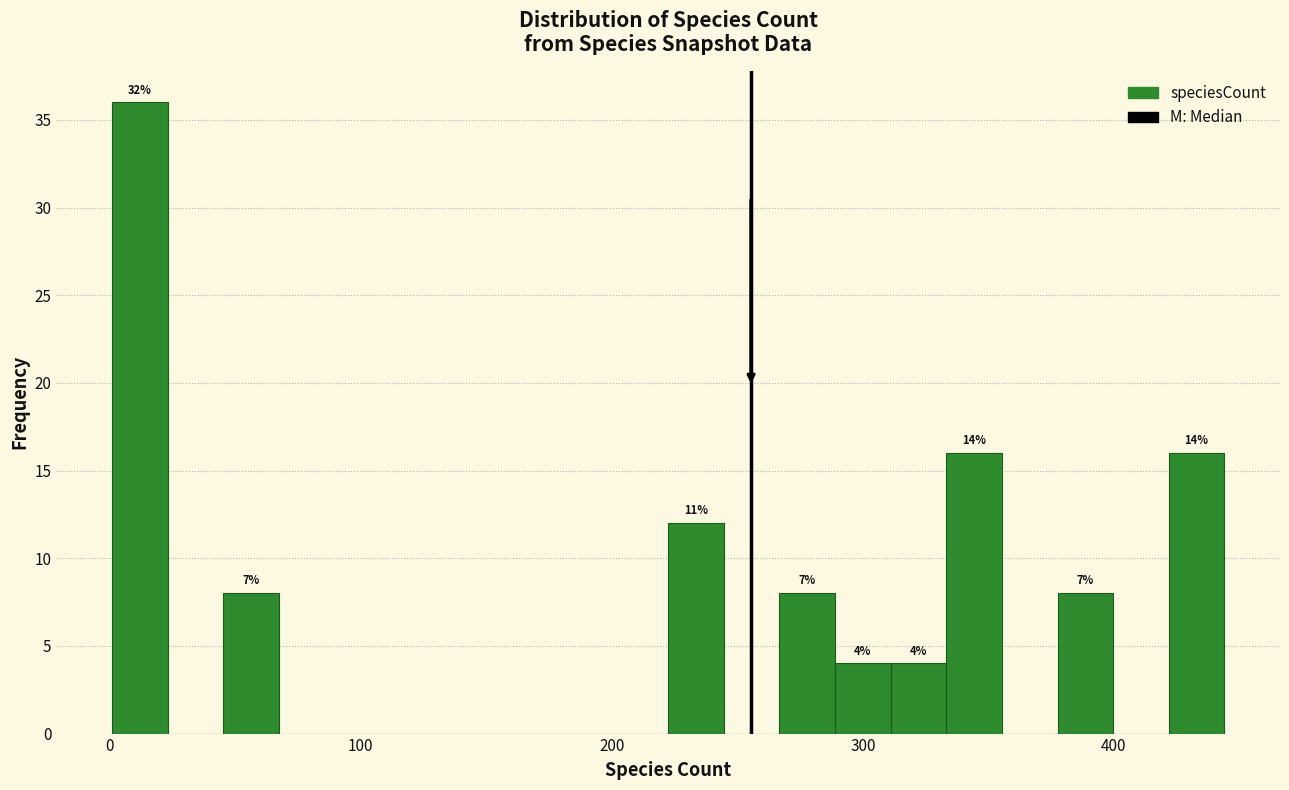

Read against the x-axis, roughly where is the centre of the tallest bar?

10